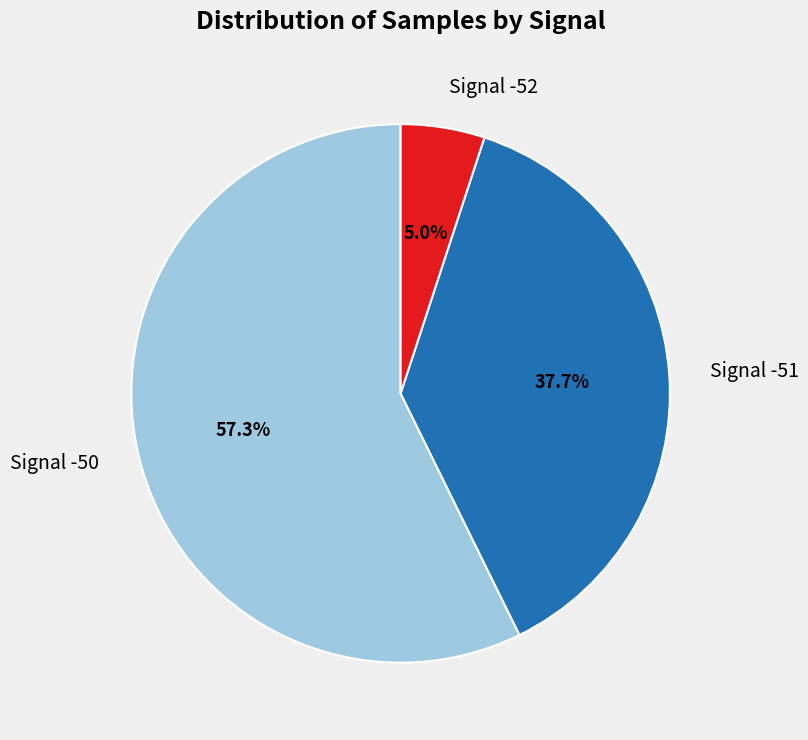

Which has a higher value, Signal -50 or Signal -52?

Signal -50